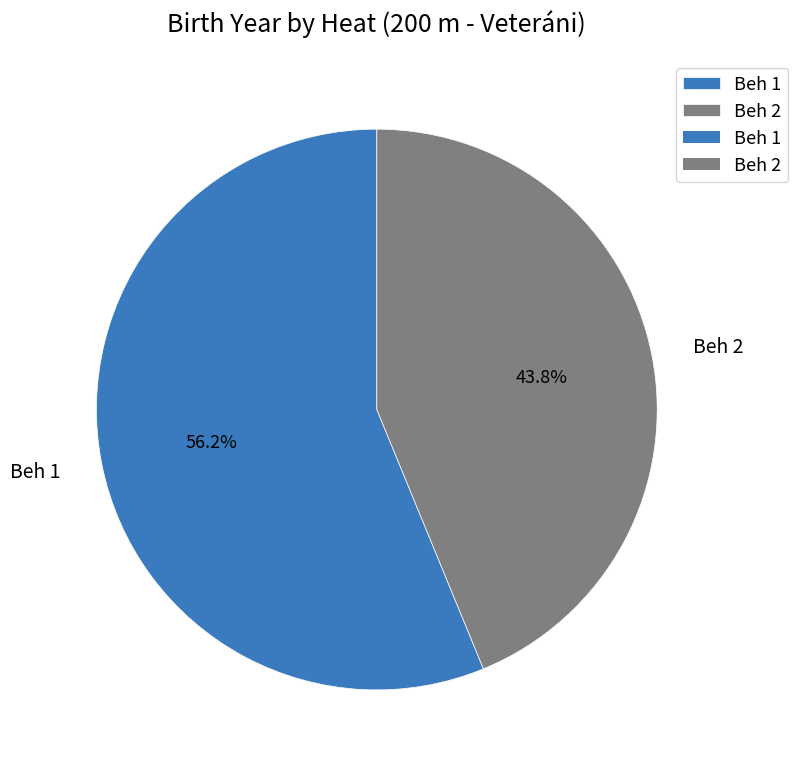

Is it true that Beh 2 is 44% of the pie?

True